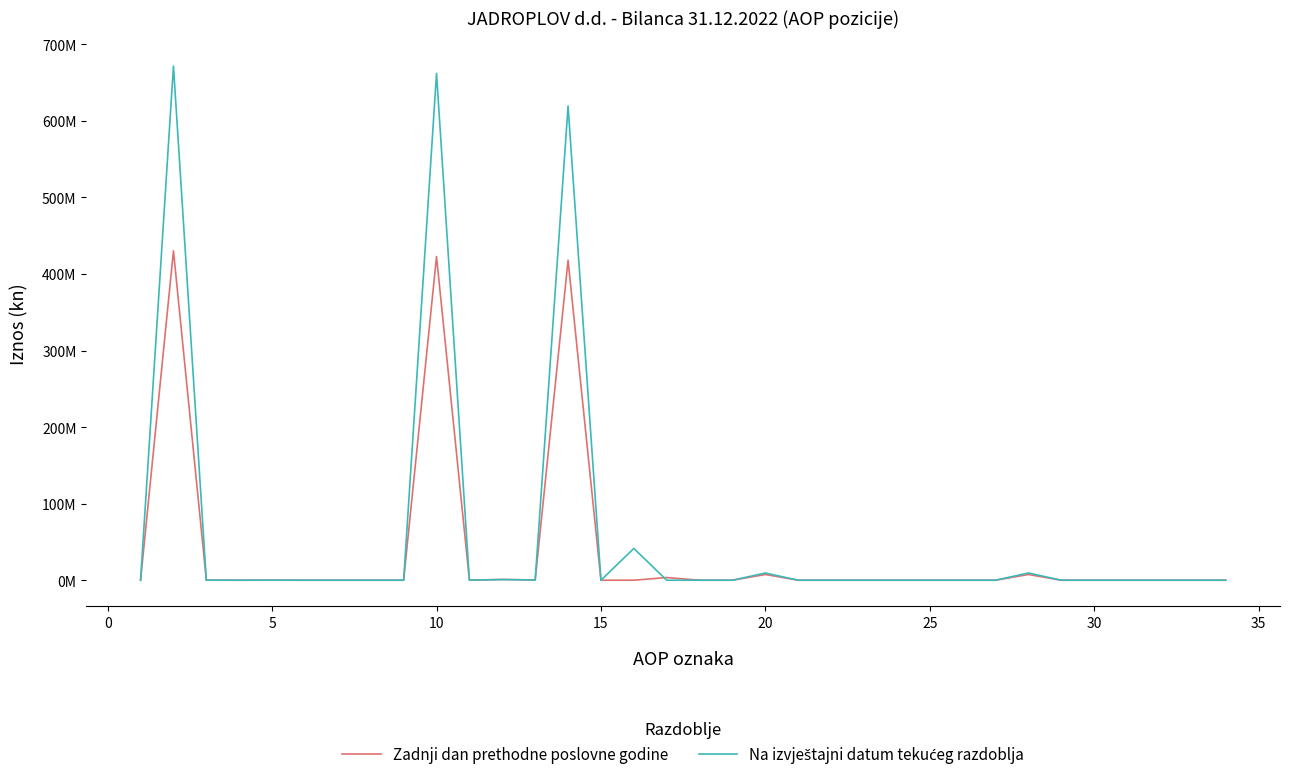

Is this an area chart (filled region under the line)?

No